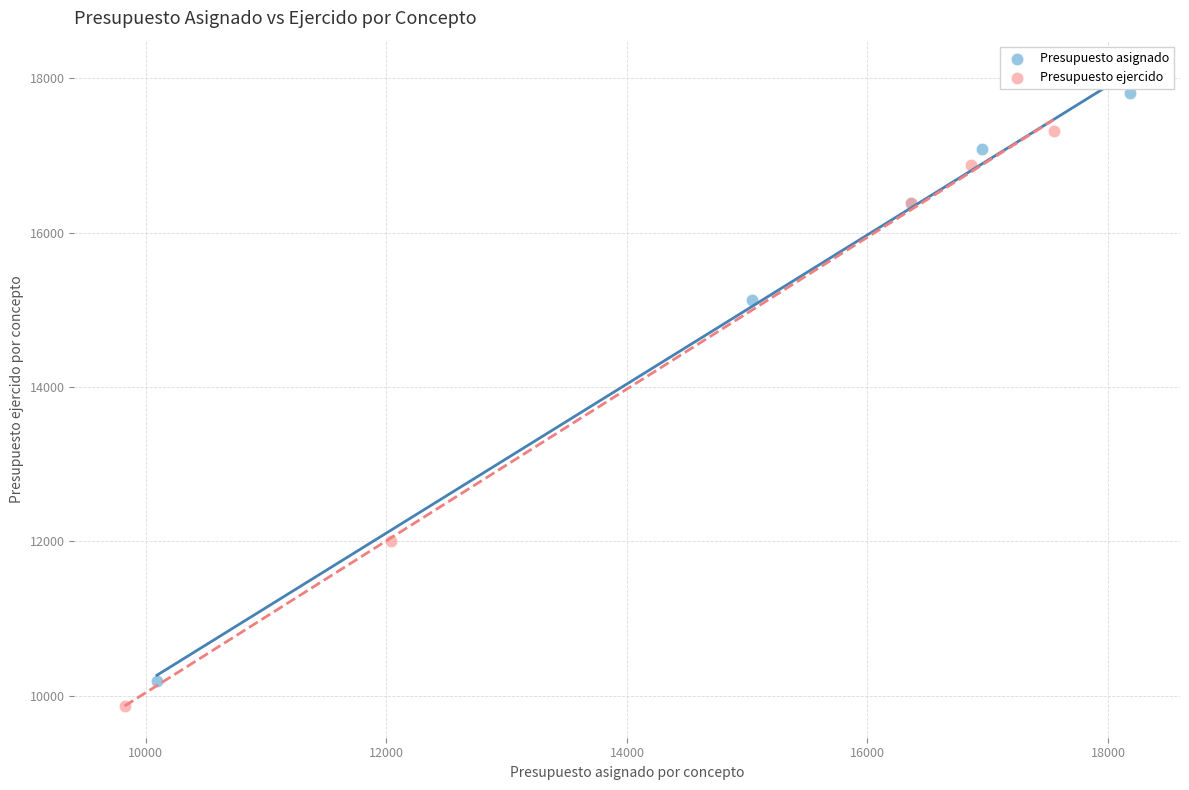

Which series contains the highest Y value?

Presupuesto asignado